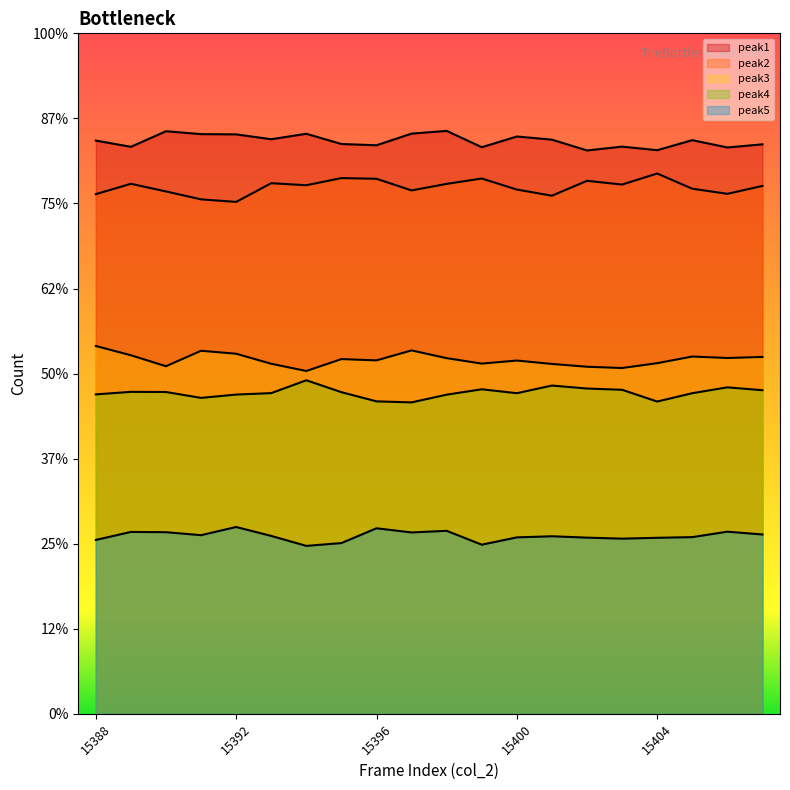

What is the approximate value of peak1 at 15397, to the nearest 50?

6800